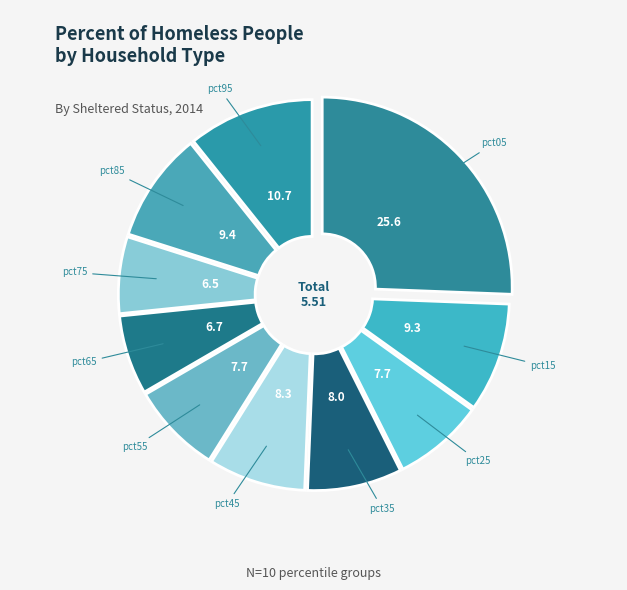

Is there a majority slice in this chart?

No